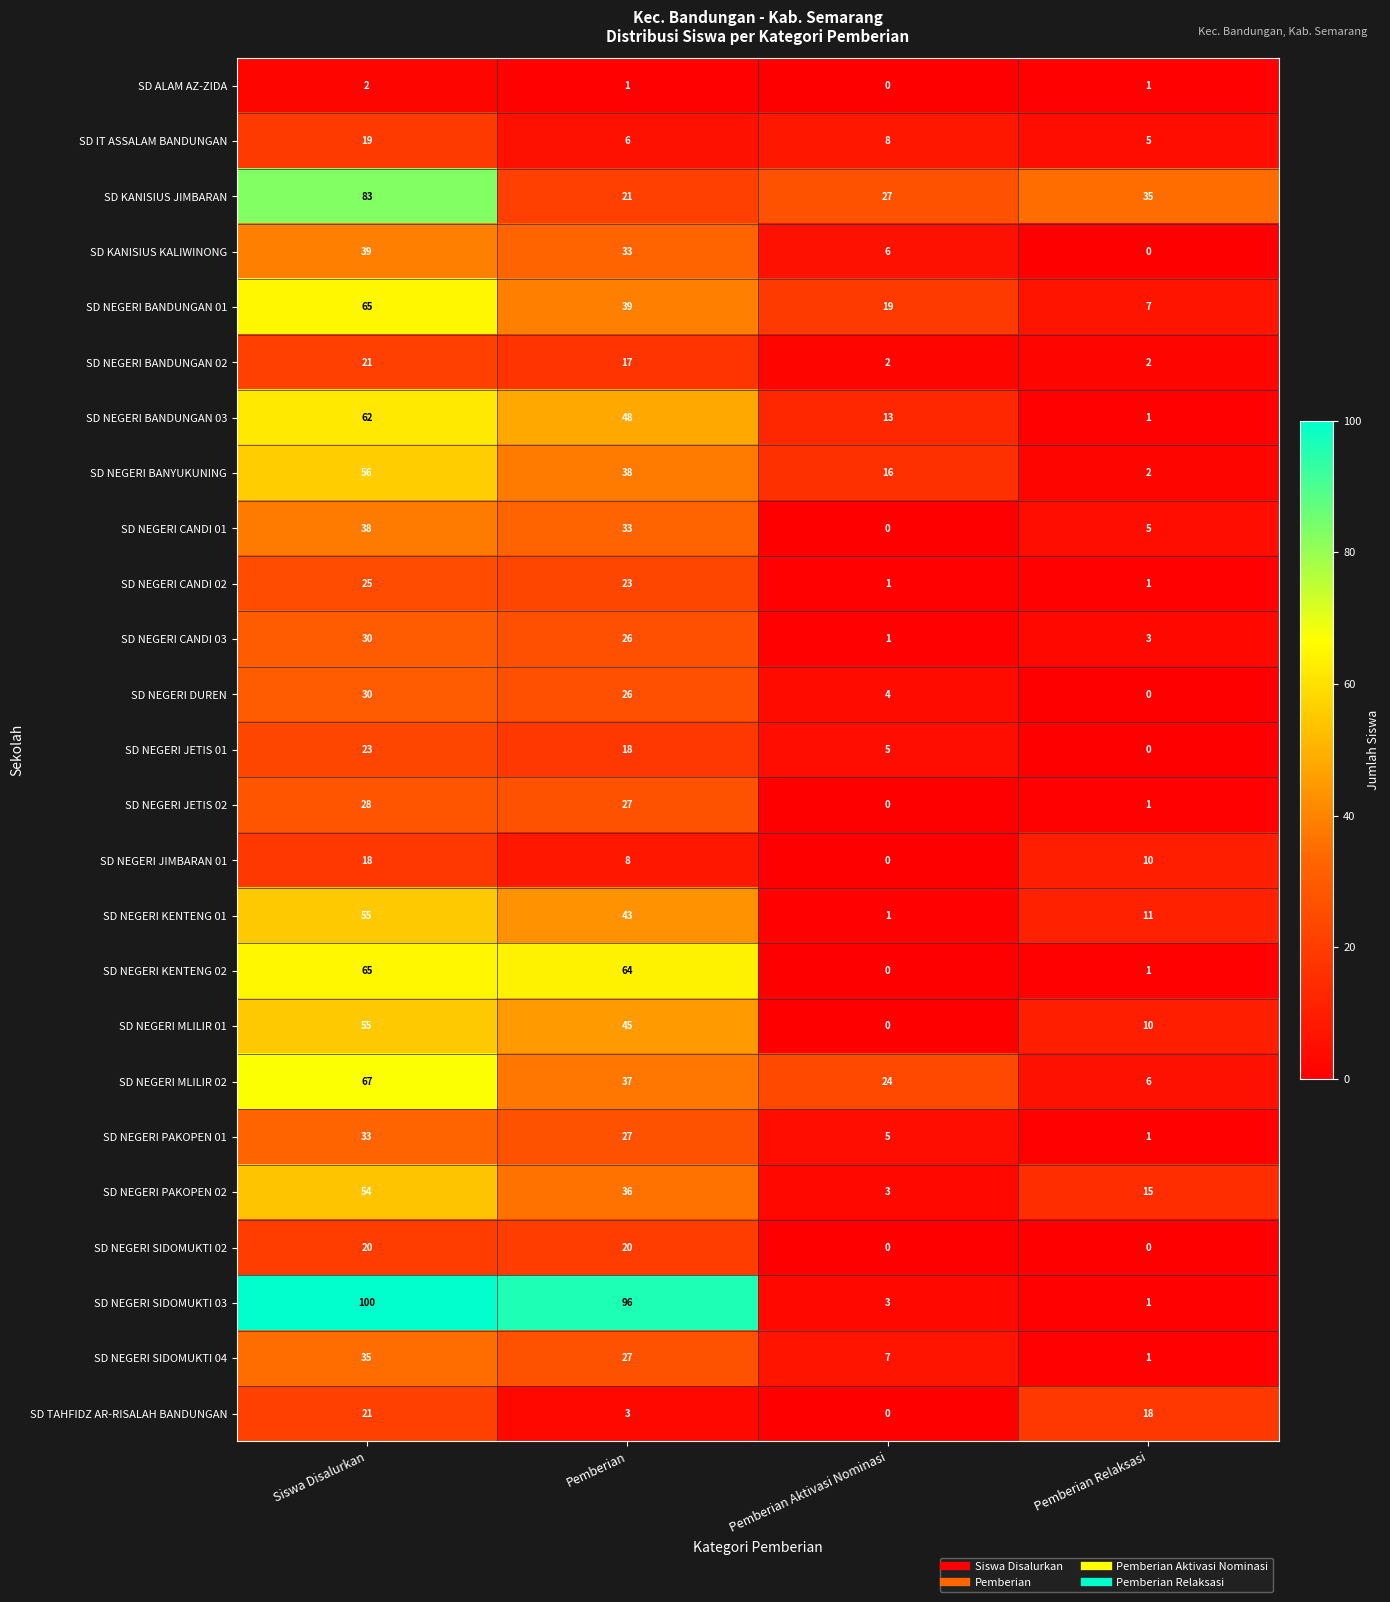

What is the total value across all series at Pemberian Relaksasi?

137